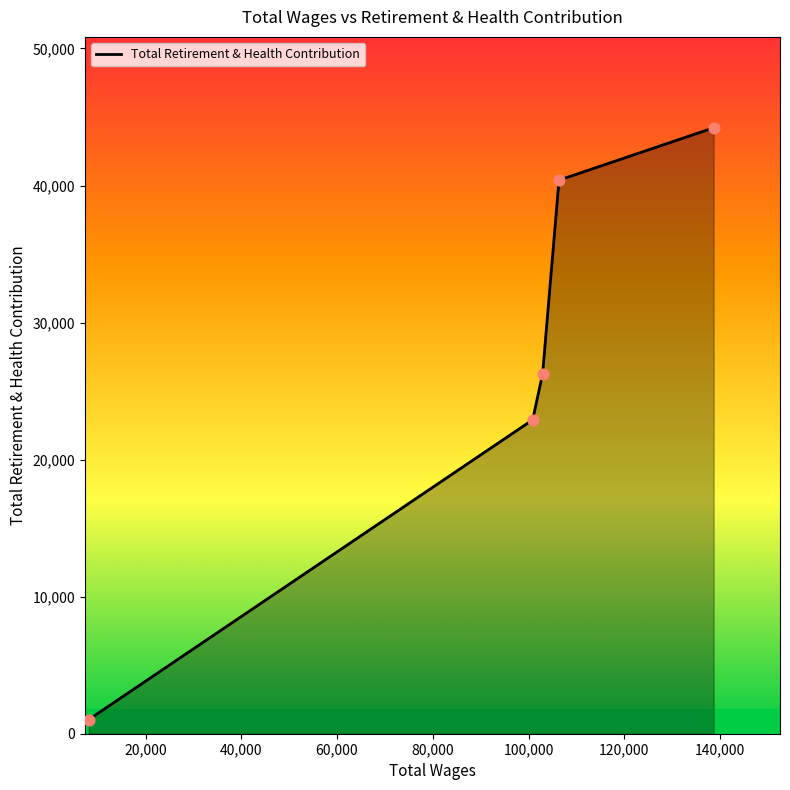

What is the minimum value shown in the chart?

1037